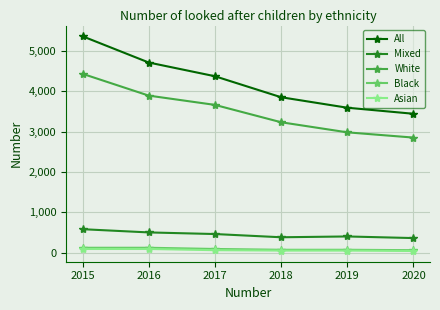

What is the difference between the maximum and minimum values in the Black series?

60